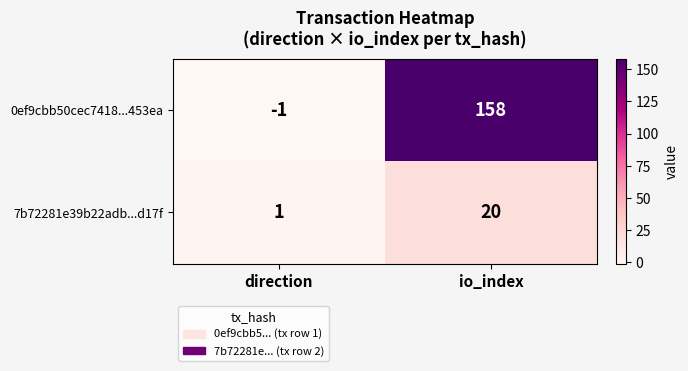

Reading right to left, what are all the values shown in this chart?

0ef9cbb50cec7418...453ea: 158	-1
7b72281e39b22adb...d17f: 20	1